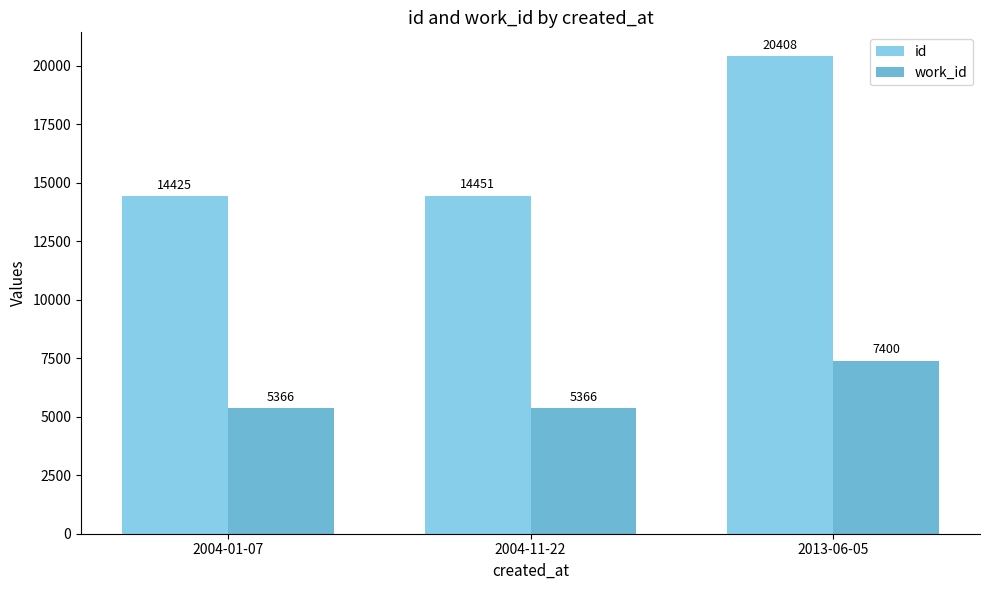

Which series has the widest spread of values?

id